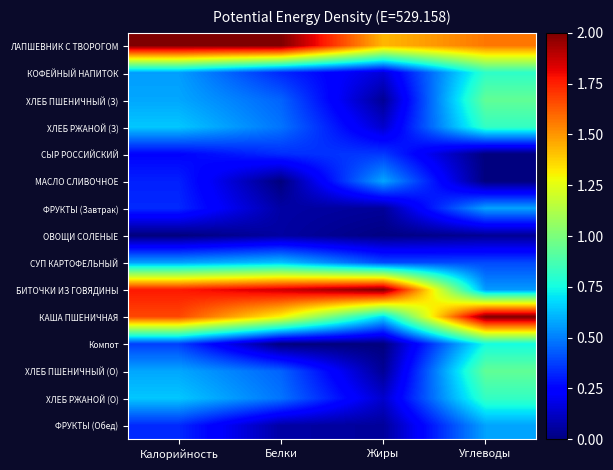

What is the total value across all series at Углеводы?

10.8